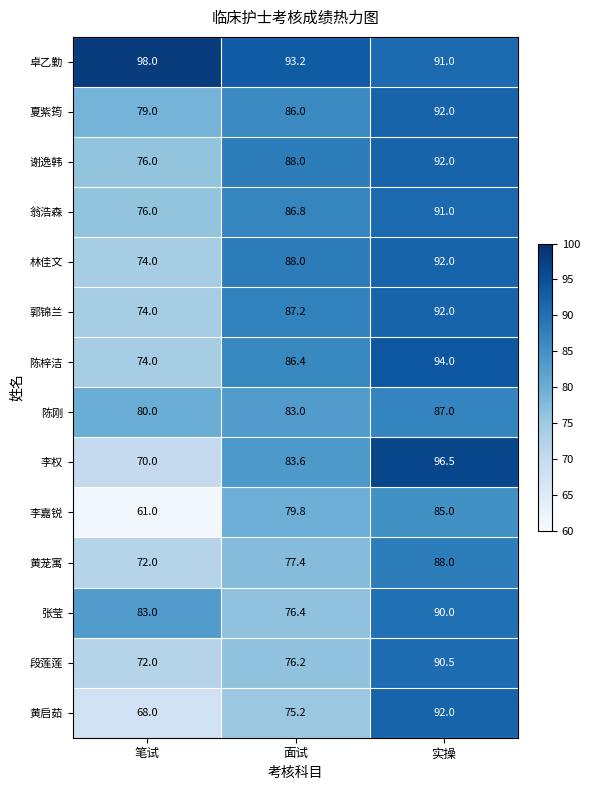

The 张莹 series shows 76.4 at 面试. True or false?

True